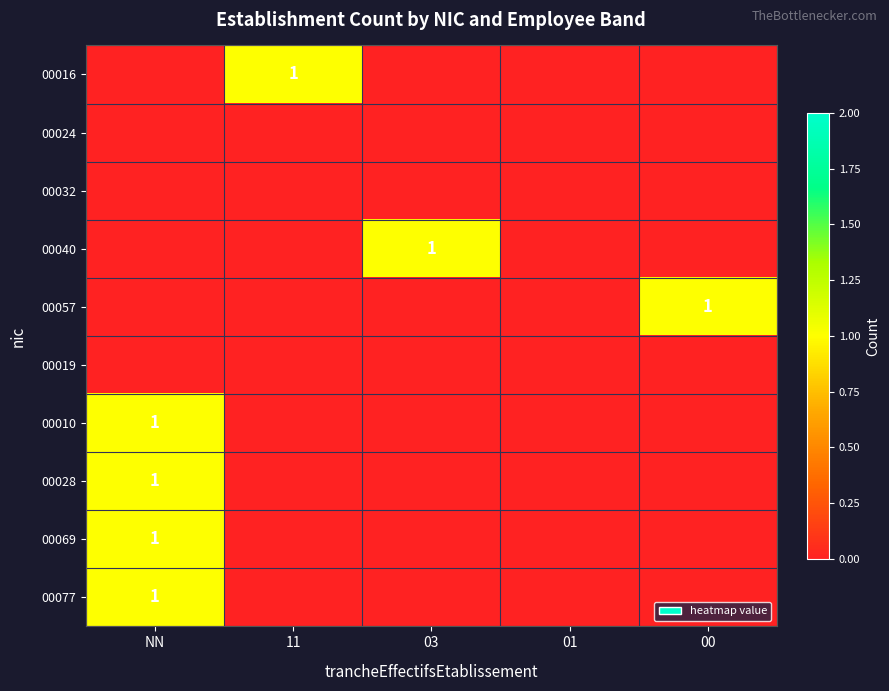

What is the spread (max minus min) of values at 00?

1